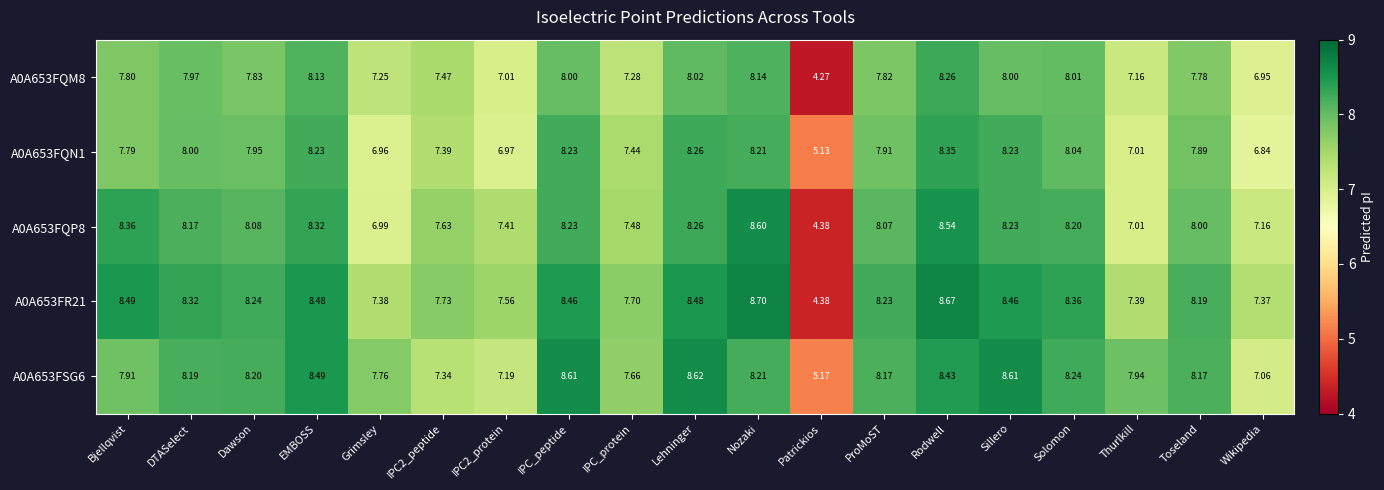

Where is A0A653FQN1 nearest to the value 6?

Wikipedia